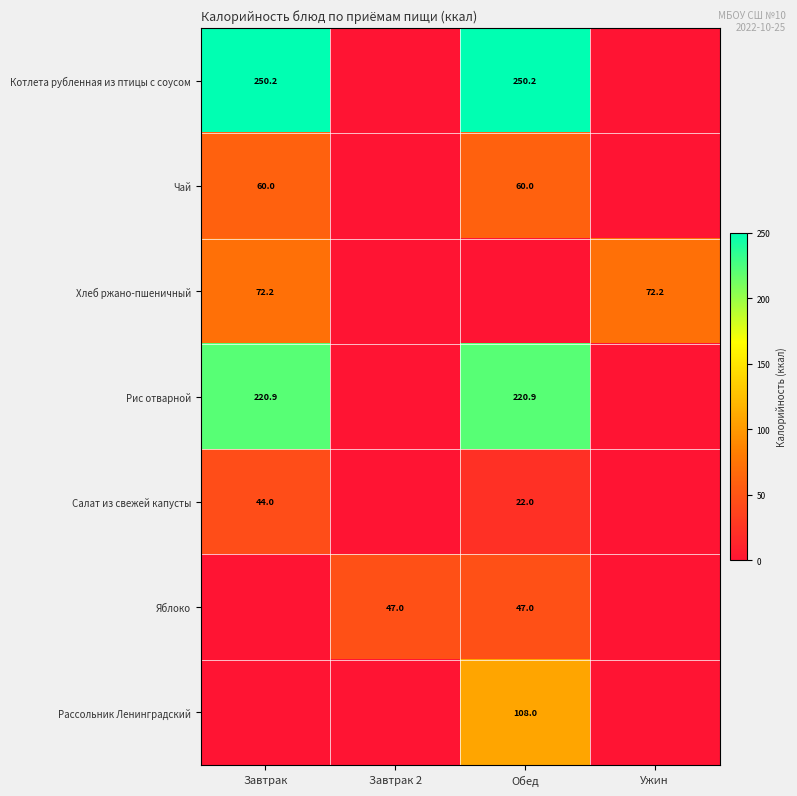

The value of Салат из свежей капусты at Обед is 22.0. True or false?

True